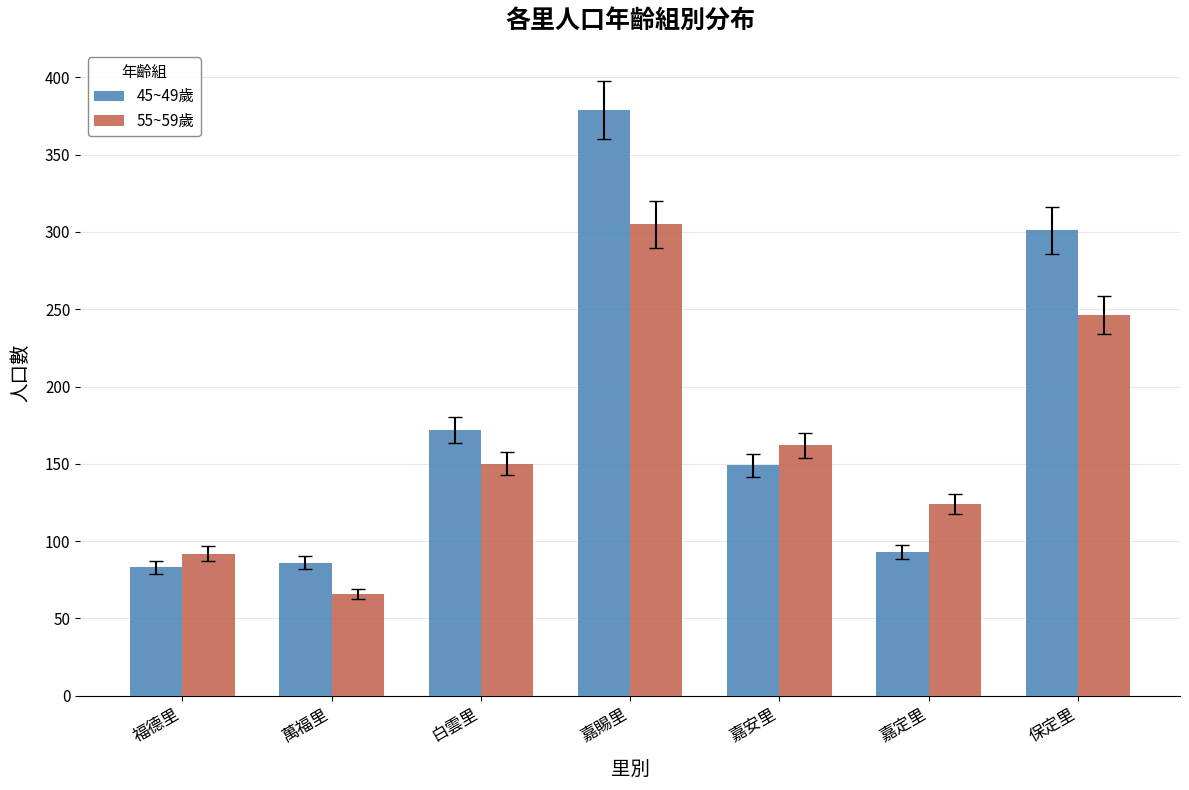

What is the spread (max minus min) of values at 福德里?

9